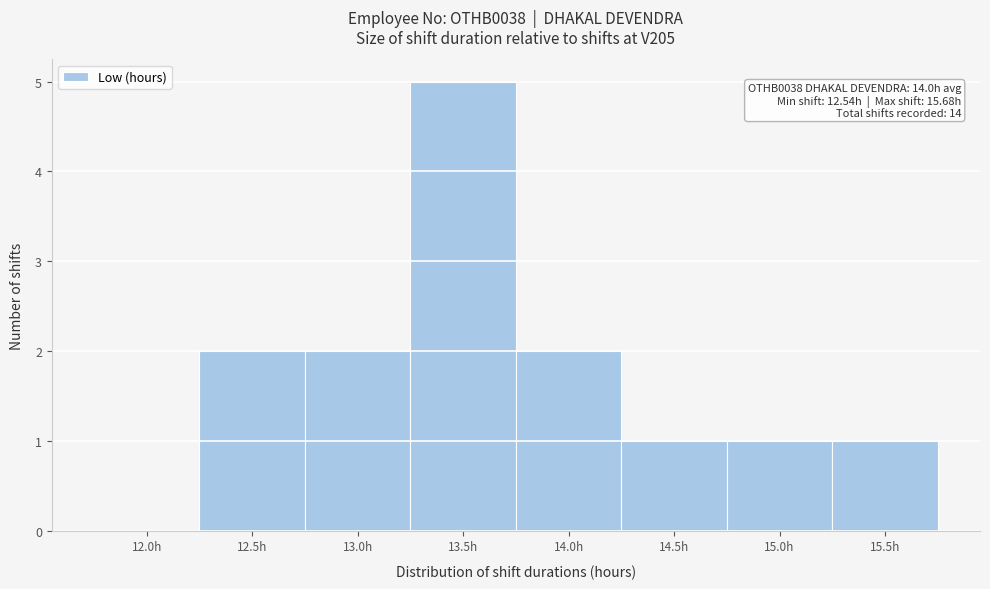

Reading left to right, what are all the values shown in this chart?

12.0h=0	12.5h=2	13.0h=2	13.5h=5	14.0h=2	14.5h=1	15.0h=1	15.5h=1